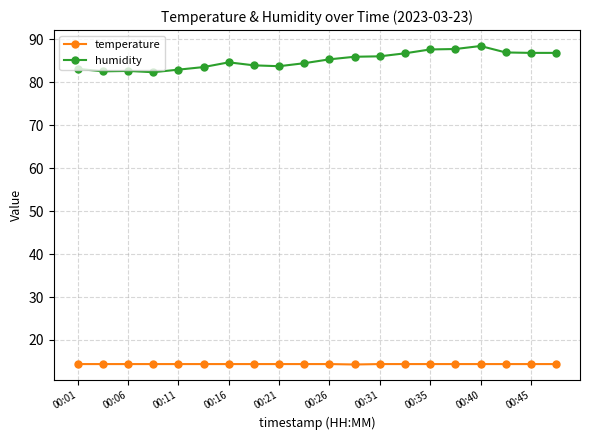

What is the value of the humidity point at the 15th from the left?

87.6